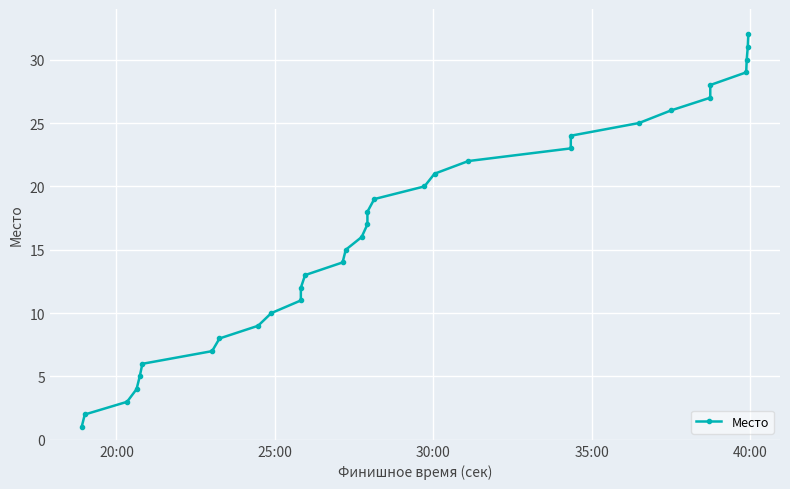

How many lines are shown in the chart?

1